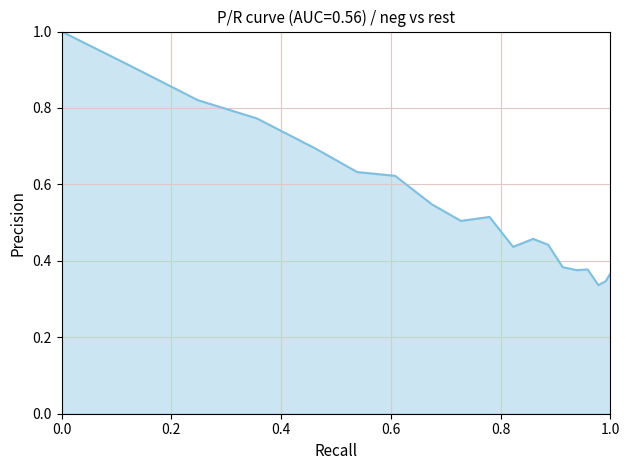

What is the value of the Recall point at the 3rd from the left?

0.1